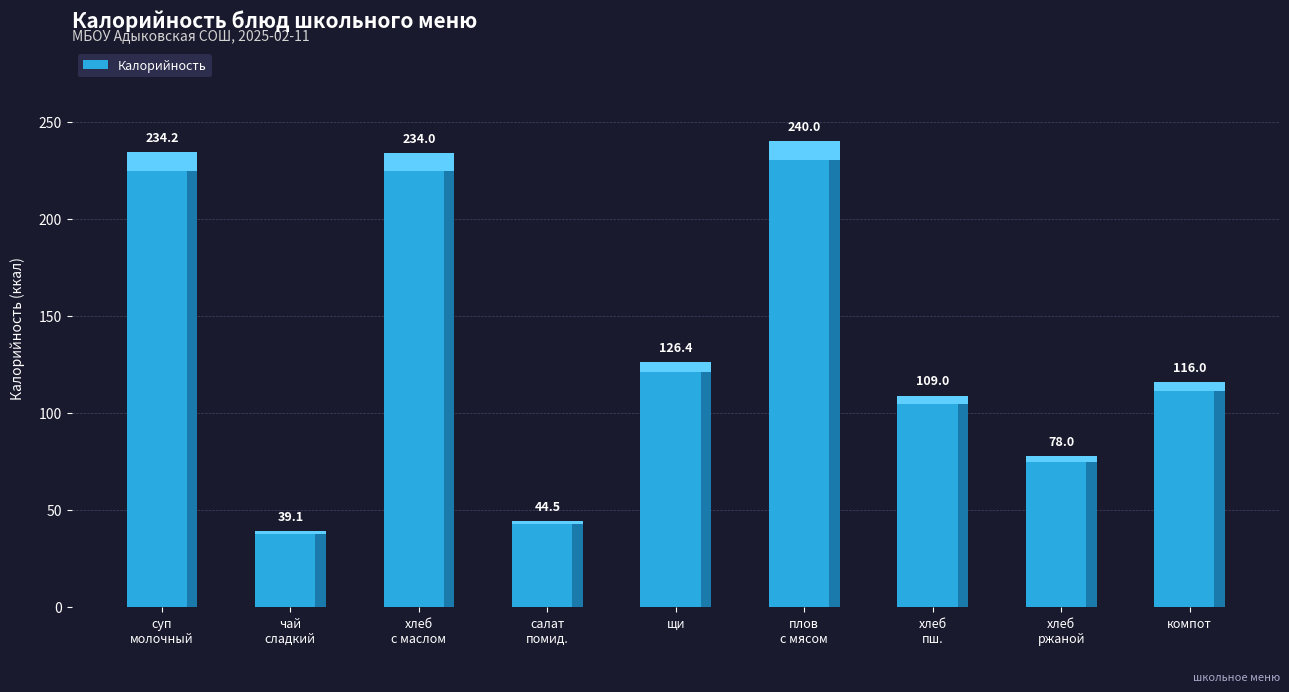

Count the number of categories in the chart.

9